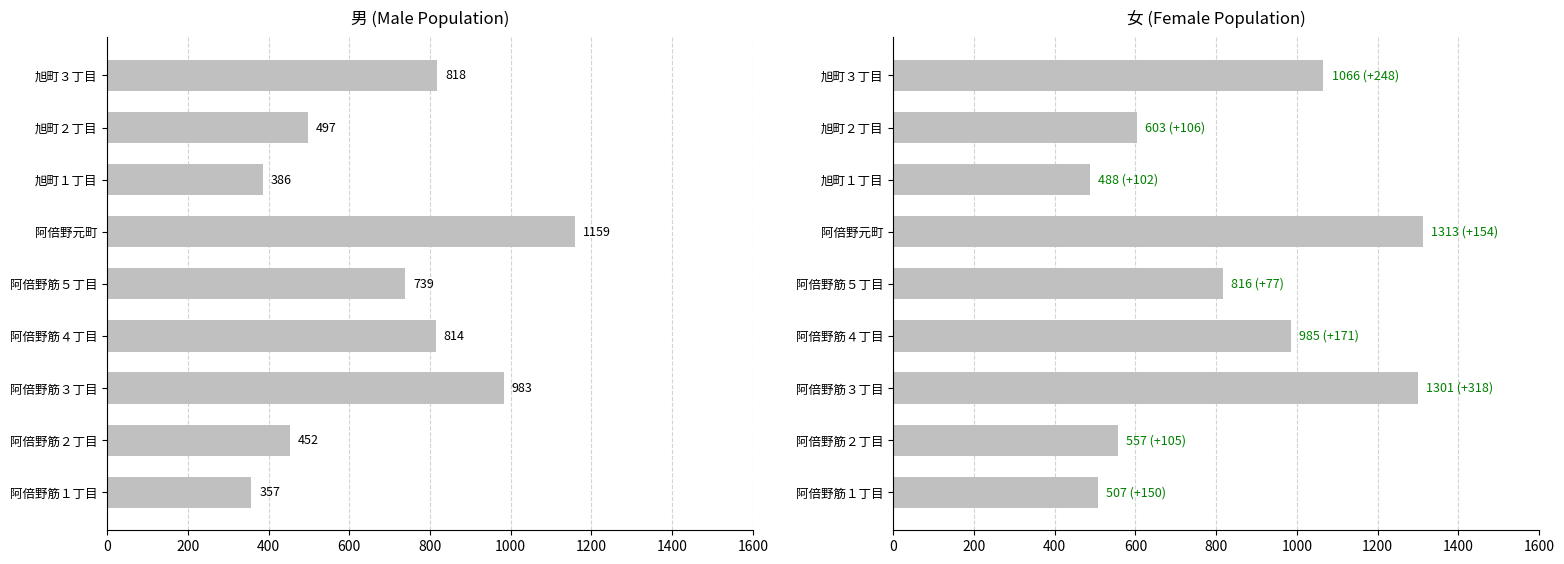

Which has a higher value, 阿倍野元町 or 阿倍野筋３丁目?

阿倍野元町